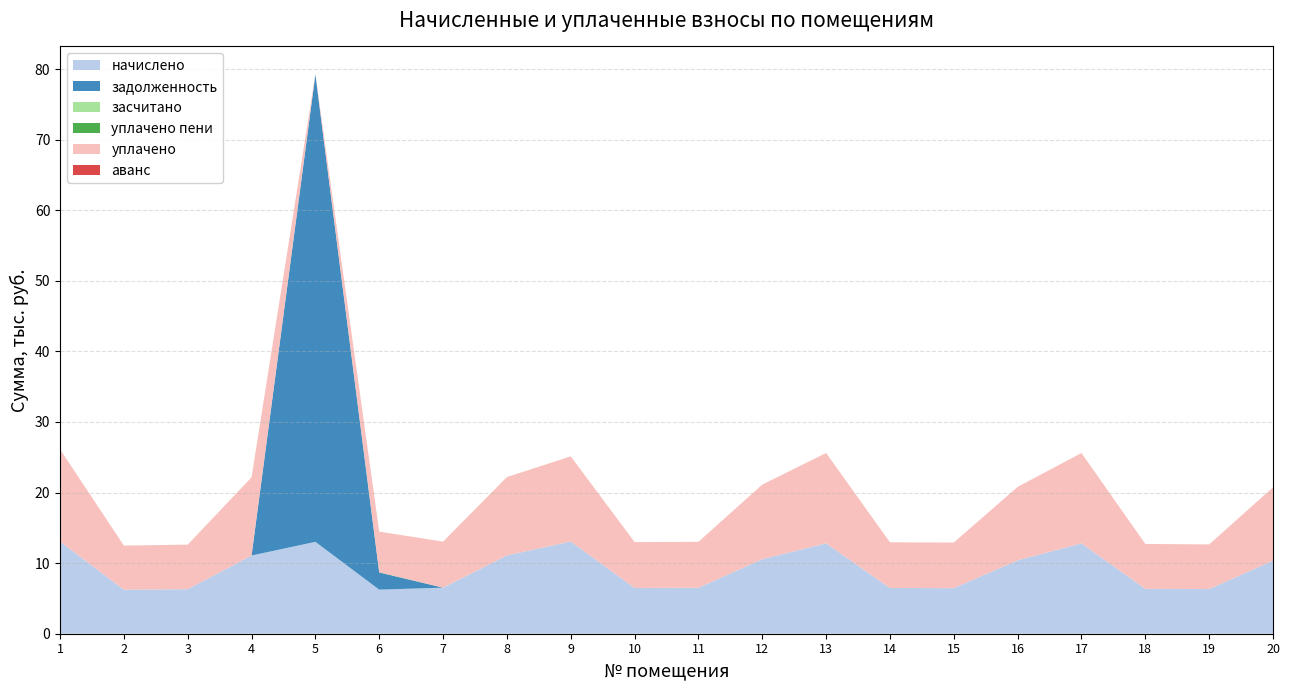

Reading left to right, what are all the values shown in this chart?

начислено: 13065.8	6243.1	6309.4	11078.6	13016.2	6243.1	6524.6	11095.2	13065.8	6491.5	6508.1	10565.3	12800.9	6475.0	6458.4	10399.7	12801.1	6359.0	6325.9	10366.6
задолженность: 0.0	0.0	0.0	0.0	66220.5	2427.9	0.0	0.0	0.0	0.0	0.0	0.0	0.0	0.0	0.0	0.0	0.0	0.0	0.0	0.0
засчитано: 0.0	0.0	0.0	0.0	0.0	0.0	0.0	0.0	0.0	0.0	0.0	0.0	0.0	0.0	0.0	0.0	0.0	0.0	0.0	0.0
уплачено пени: 0.0	0.0	0.0	0.0	0.0	31.7	0.0	0.0	3.3	0.0	0.0	0.0	0.0	0.0	0.0	0.0	0.0	0.0	0.0	0.0
уплачено: 13065.8	6243.1	6309.4	11078.6	0.0	5760.6	6524.6	11095.2	12055.9	6491.5	6508.1	10565.3	12800.9	6475.0	6458.4	10399.7	12801.1	6359.0	6325.9	10366.6
аванс: 0.0	0.0	0.0	0.0	0.0	0.0	0.0	0.0	0.0	0.0	0.0	0.0	0.0	0.0	0.0	0.0	0.0	0.0	0.0	0.0